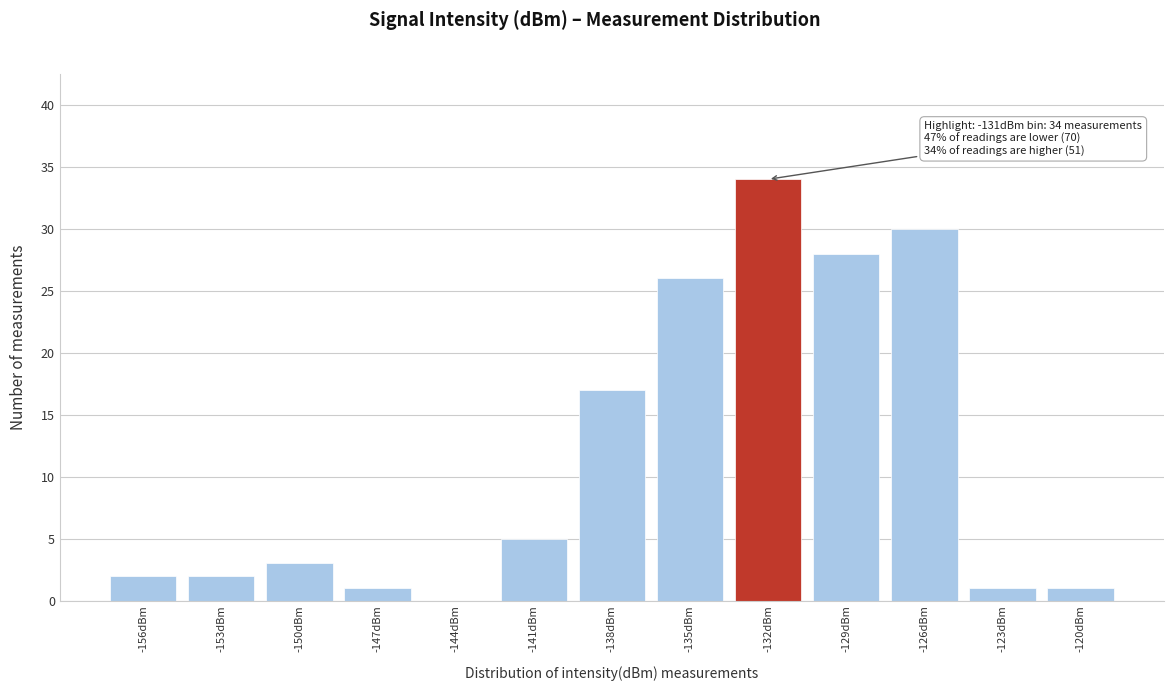

Reading right to left, what are all the values shown in this chart?

-120dBm=1	-123dBm=1	-126dBm=30	-129dBm=28	-132dBm=34	-135dBm=26	-138dBm=17	-141dBm=5	-144dBm=0	-147dBm=1	-150dBm=3	-153dBm=2	-156dBm=2